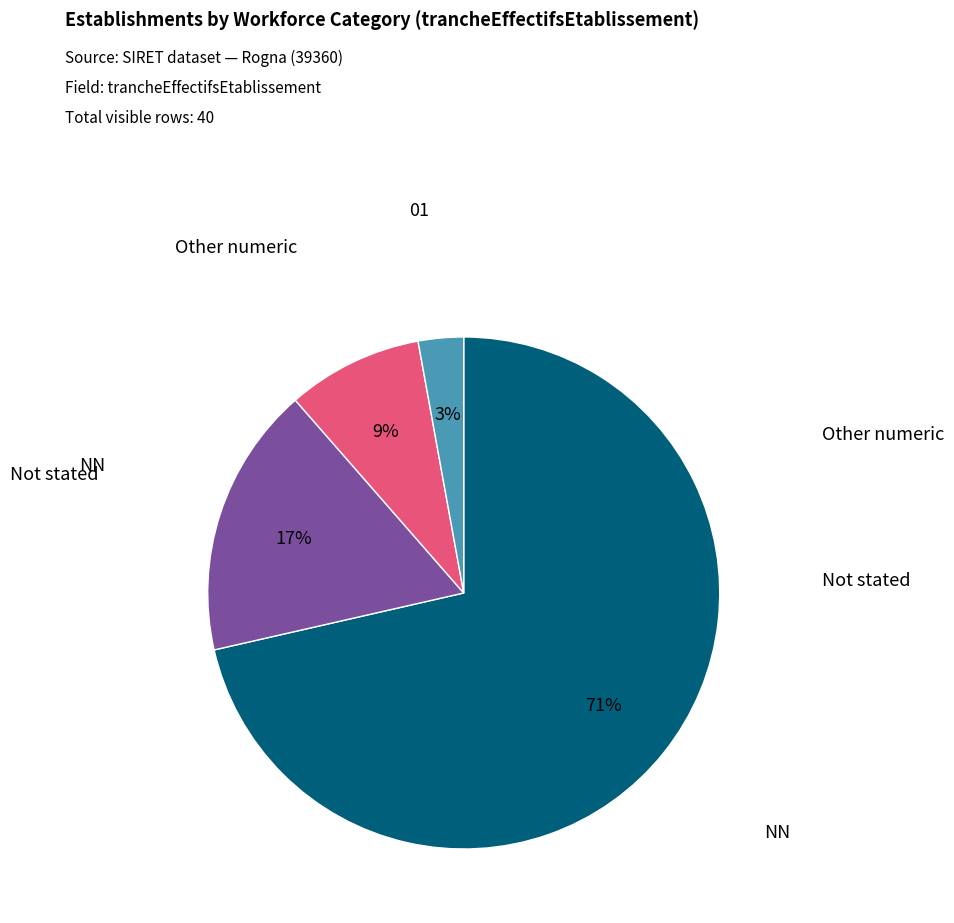

How many slices are in this pie chart?

4